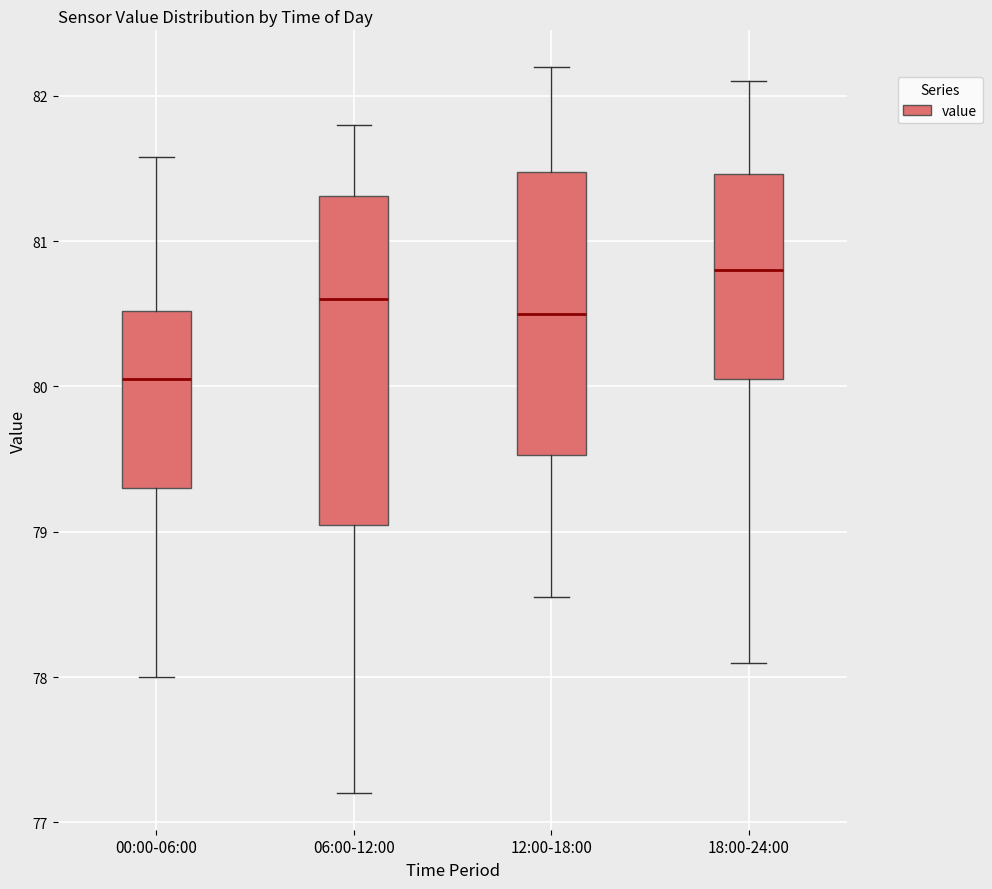

Which box's median line is the highest?

18:00-24:00